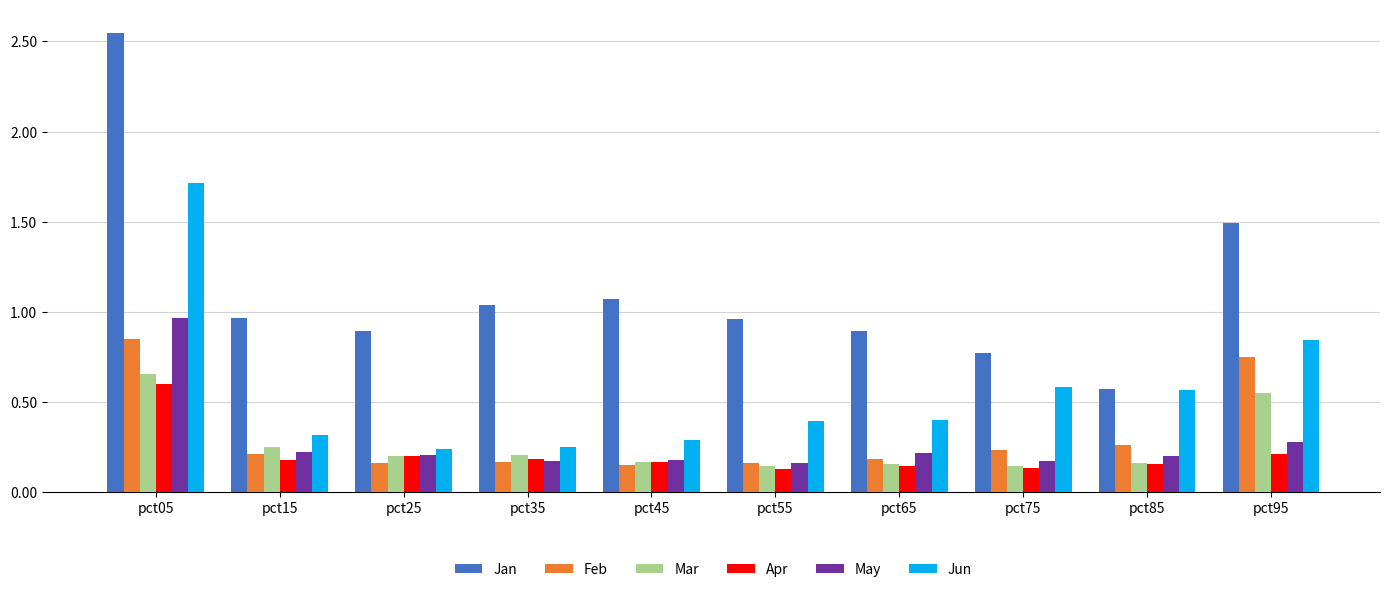

At which category is the sum across all series the highest?

pct05